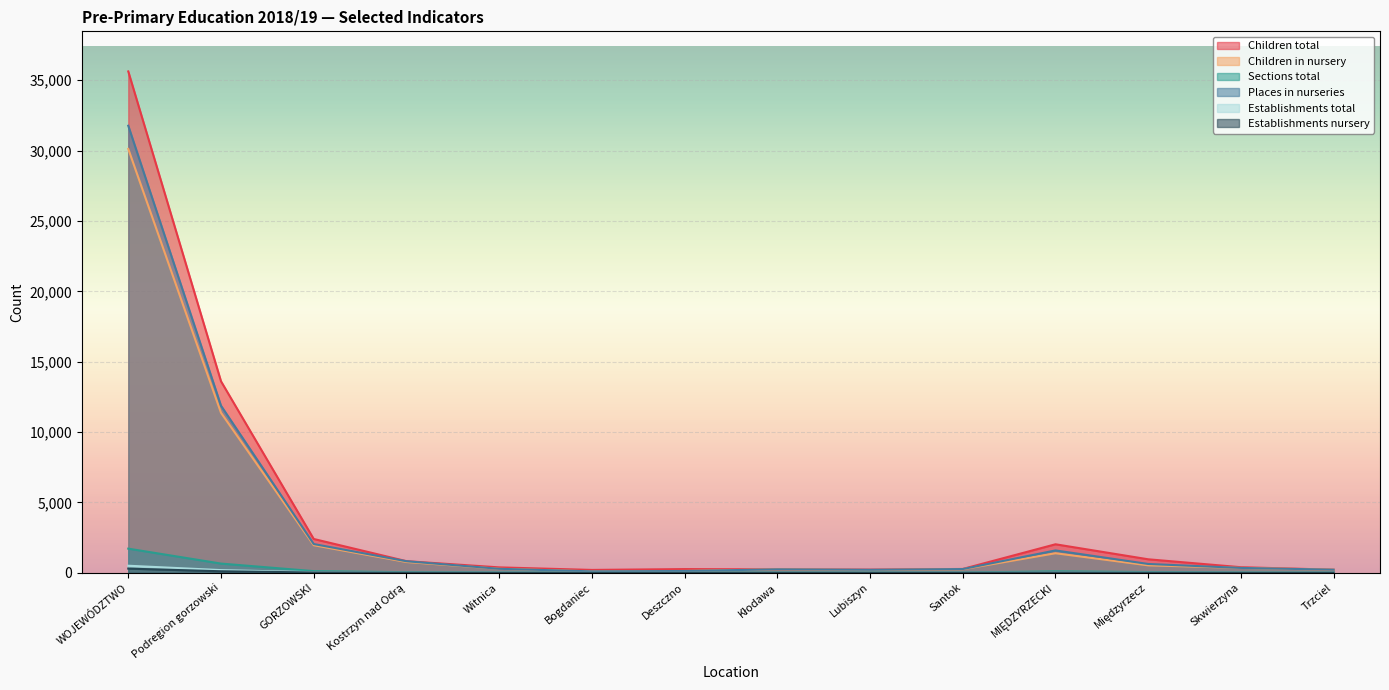

What is the lowest value of the Establishments nursery series?

1